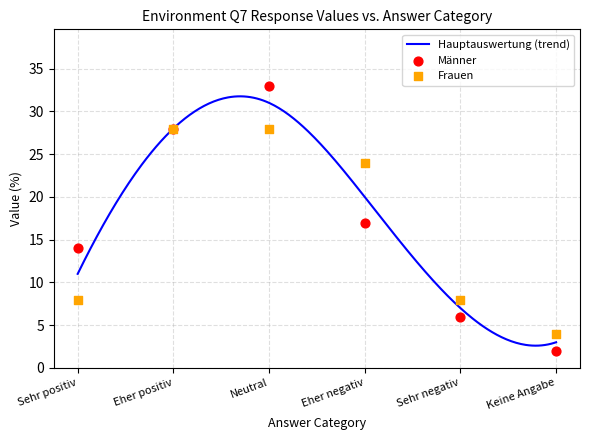

Which series has the largest total across all categories?

Hauptauswertung